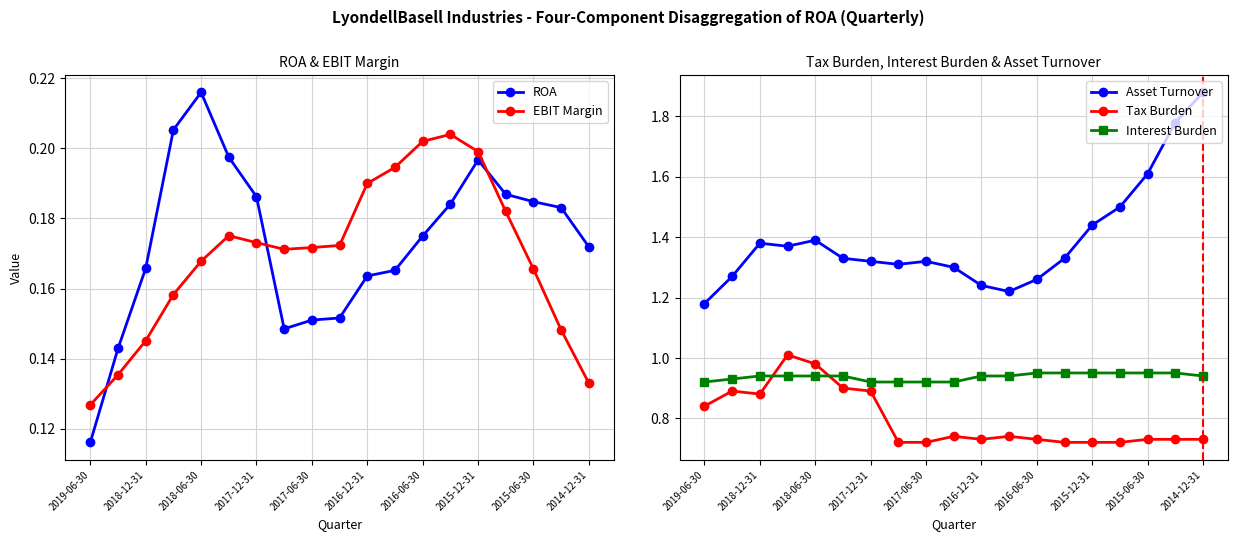

True or false: Asset Turnover and Interest Burden intersect in this chart.

False